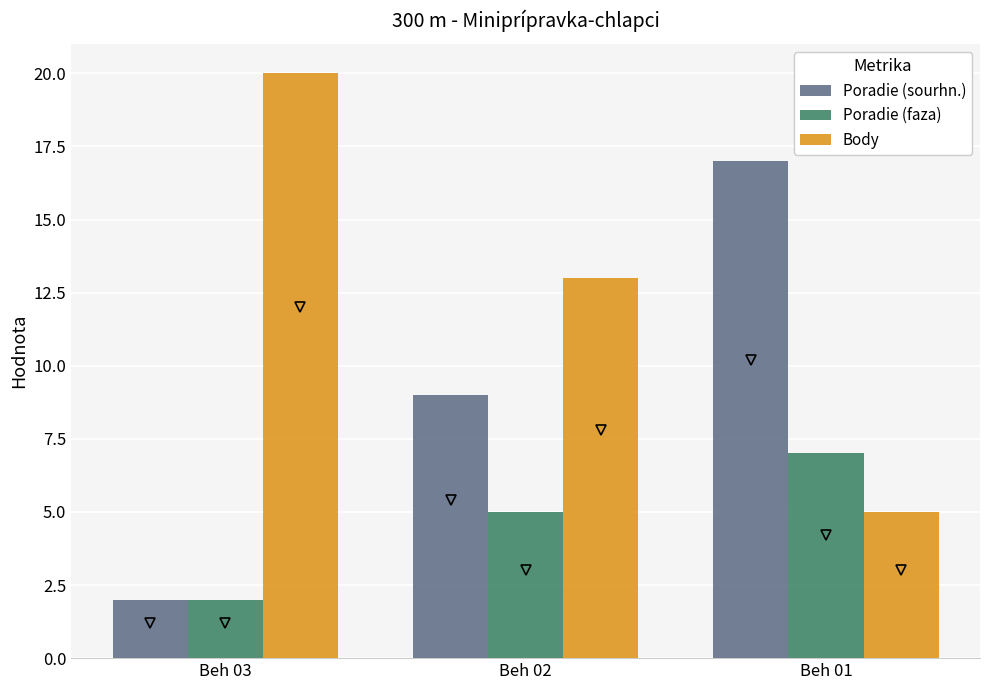

What is the sum of the Poradie (faza) values at Beh 03 and Beh 01?

9